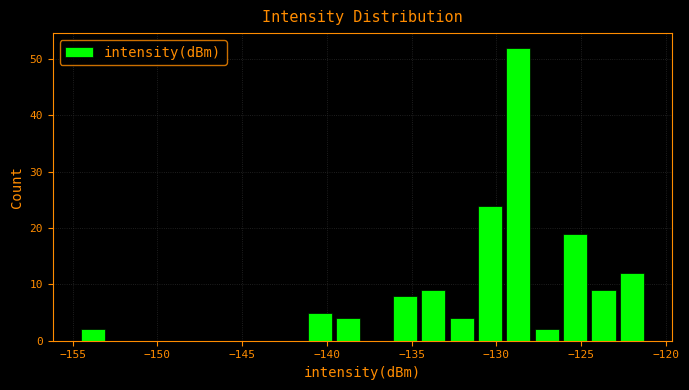

Around what value on the x-axis is the tallest bar? Give the approximate position of its centre, as read against the axis.

-128.5